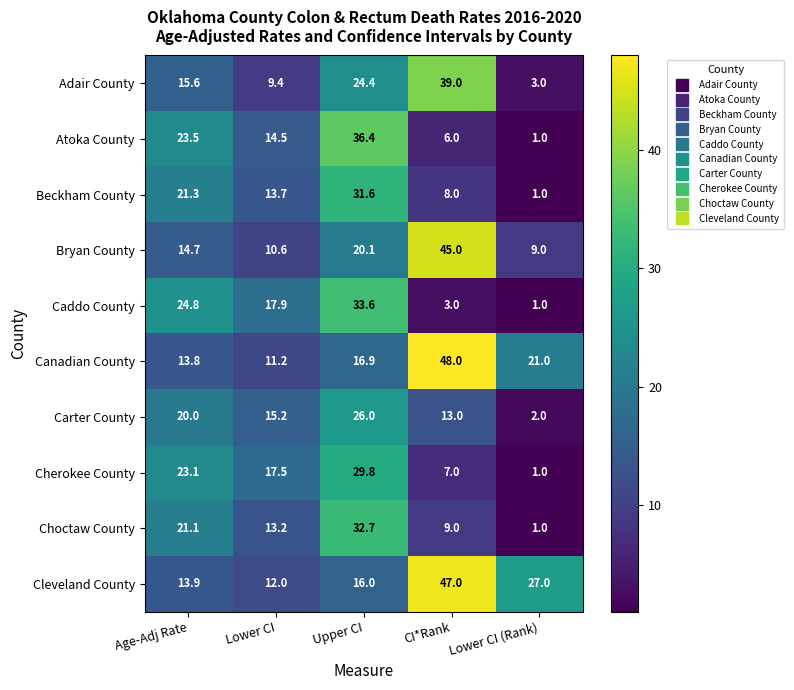

Is it true that Carter County equals 26.0 at Upper CI?

True